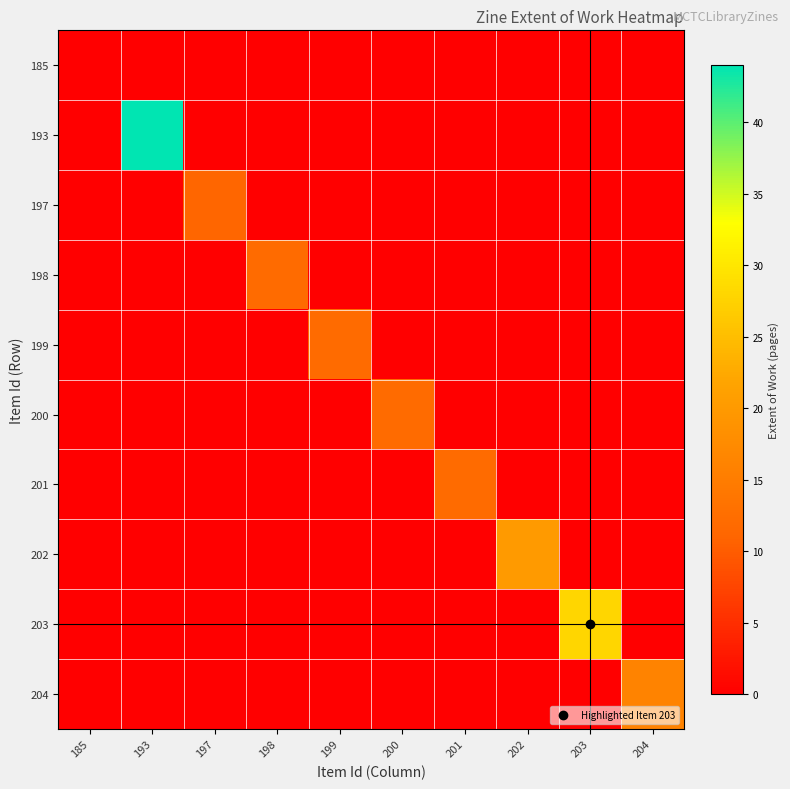

Reading right to left, transcribe all the data shown in this chart.

185: 204=0	203=0	202=0	201=0	200=0	199=0	198=0	197=0	193=0	185=0
193: 204=0	203=0	202=0	201=0	200=0	199=0	198=0	197=0	193=44	185=0
197: 204=0	203=0	202=0	201=0	200=0	199=0	198=0	197=11	193=0	185=0
198: 204=0	203=0	202=0	201=0	200=0	199=0	198=12	197=0	193=0	185=0
199: 204=0	203=0	202=0	201=0	200=0	199=12	198=0	197=0	193=0	185=0
200: 204=0	203=0	202=0	201=0	200=12	199=0	198=0	197=0	193=0	185=0
201: 204=0	203=0	202=0	201=12	200=0	199=0	198=0	197=0	193=0	185=0
202: 204=0	203=0	202=20	201=0	200=0	199=0	198=0	197=0	193=0	185=0
203: 204=0	203=28	202=0	201=0	200=0	199=0	198=0	197=0	193=0	185=0
204: 204=16	203=0	202=0	201=0	200=0	199=0	198=0	197=0	193=0	185=0